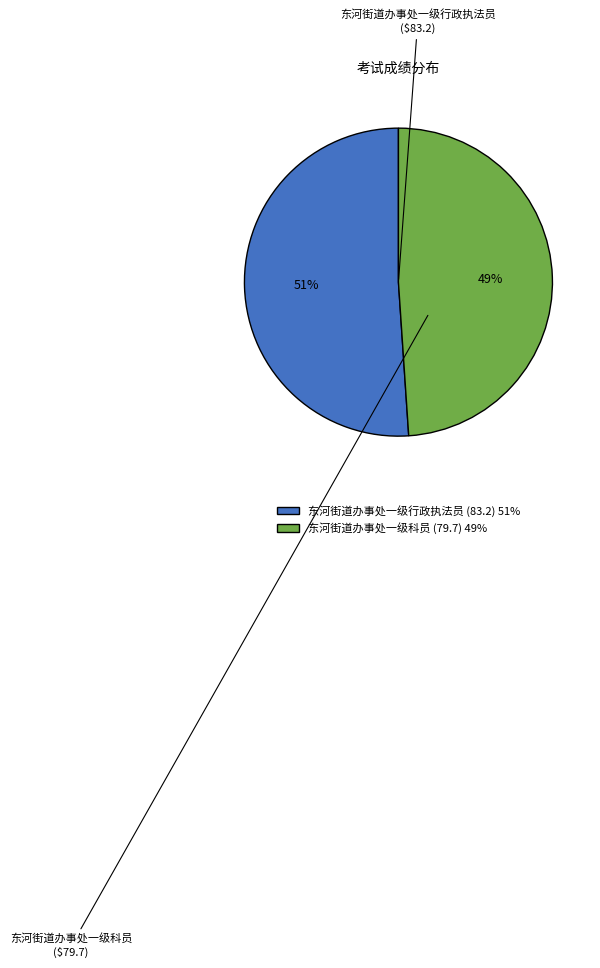

Does 东河街道办事处一级科员 account for over 50% of the chart?

No